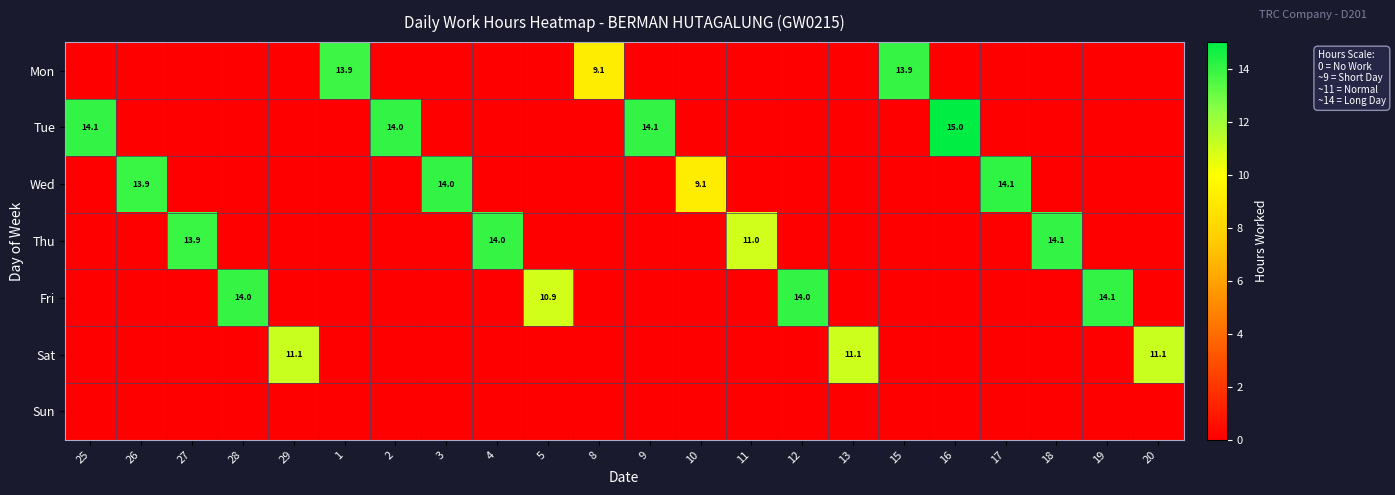

The Tue series shows 14.1 at 25. True or false?

True